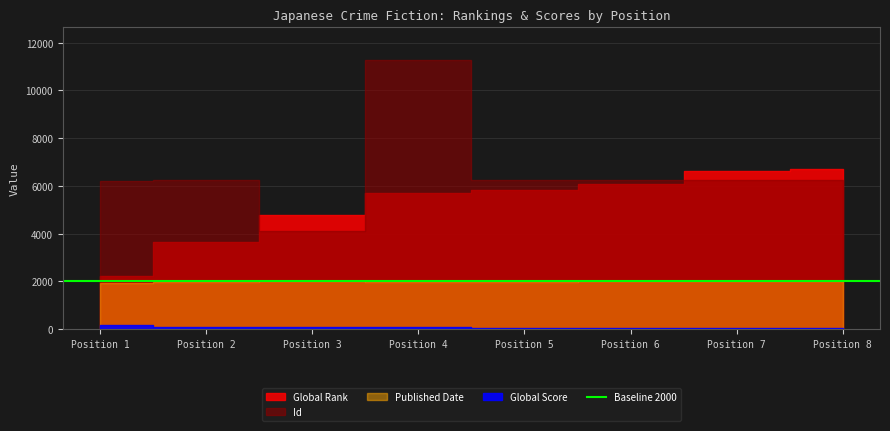

Which label corresponds to the largest value in the chart?

4